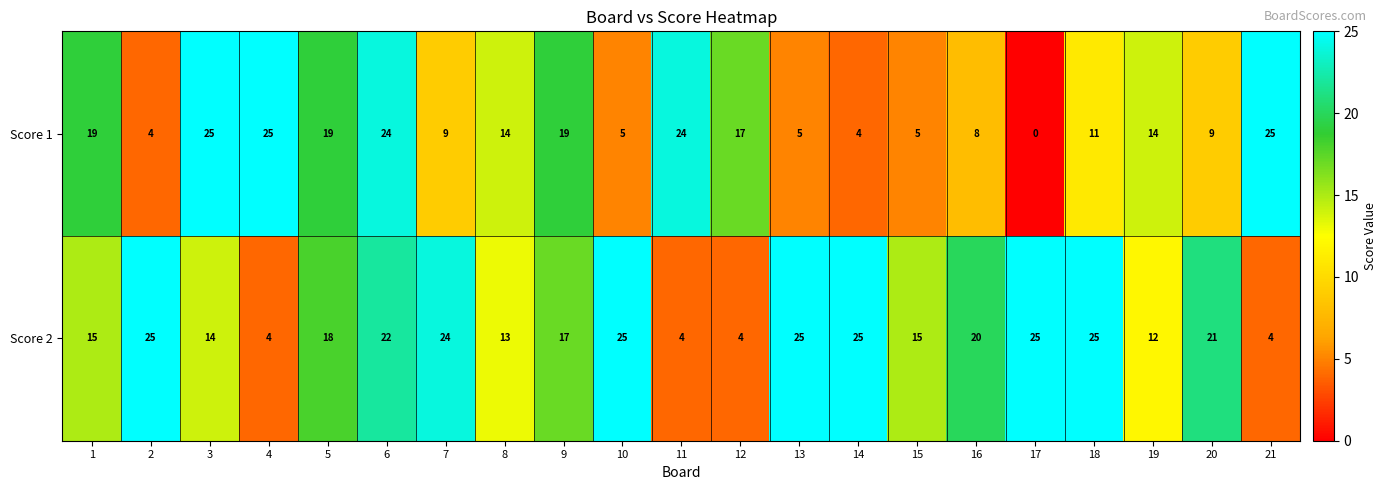

Rank the series by their average value, from lowest to highest.

Score 1, Score 2